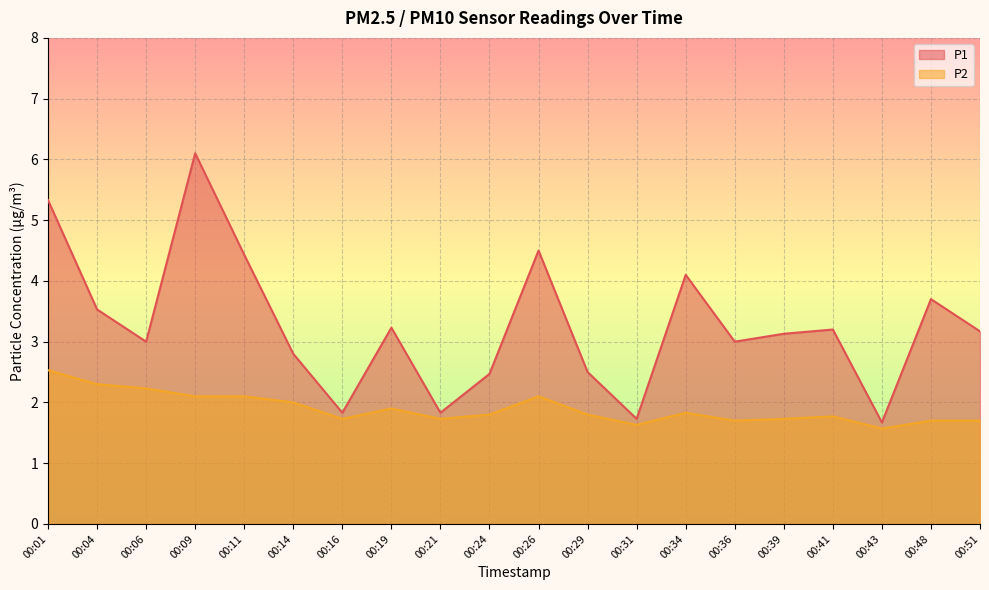

True or false: P1 and P2 cross at least once.

False